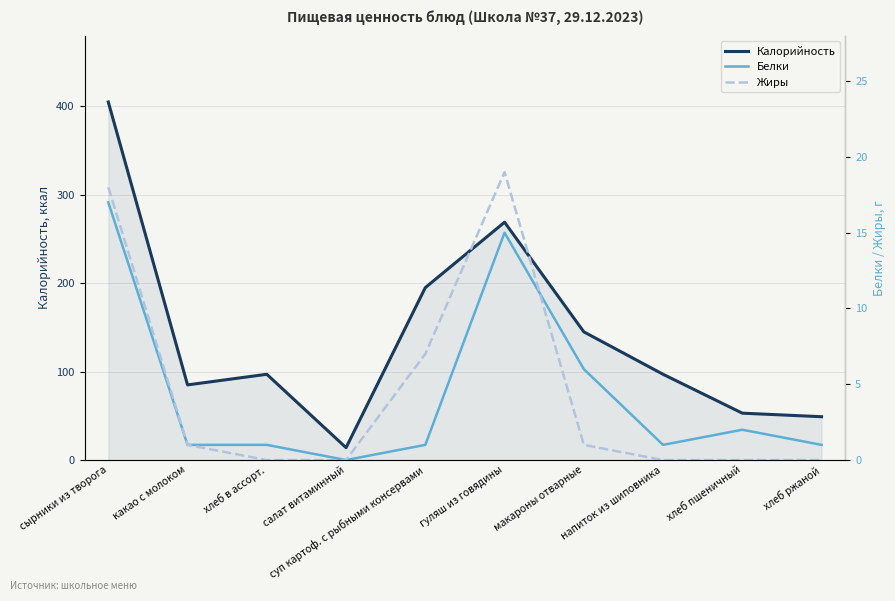

In Белки, how many points are lower than both neighbors (excluding endpoints)?

2